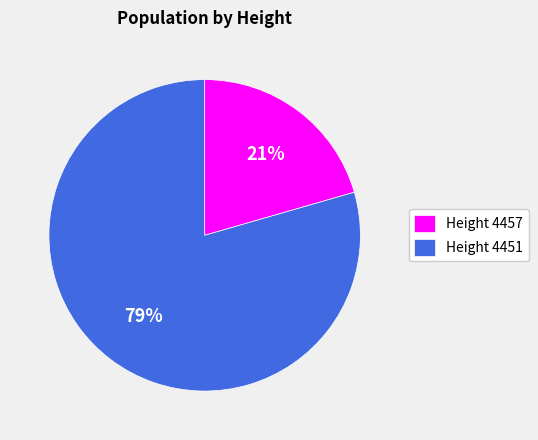

What is the smallest slice in the pie chart?

Height 4457